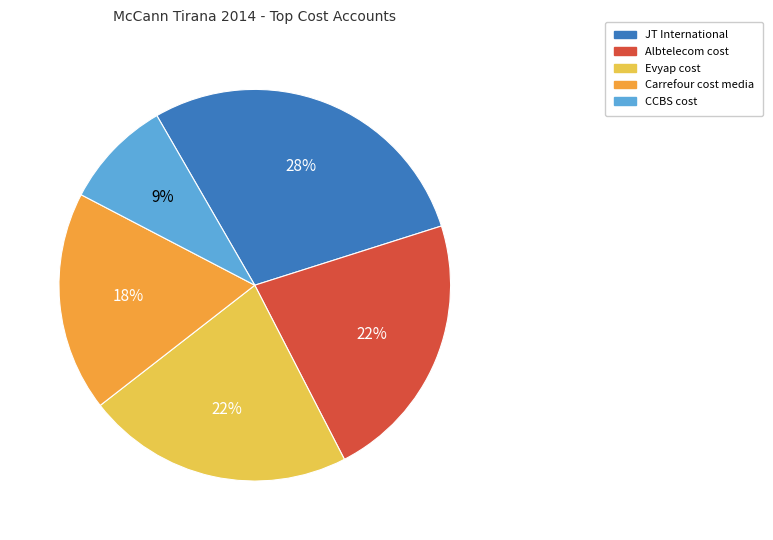

What percentage is the Carrefour cost media slice, to the nearest percent?

18%